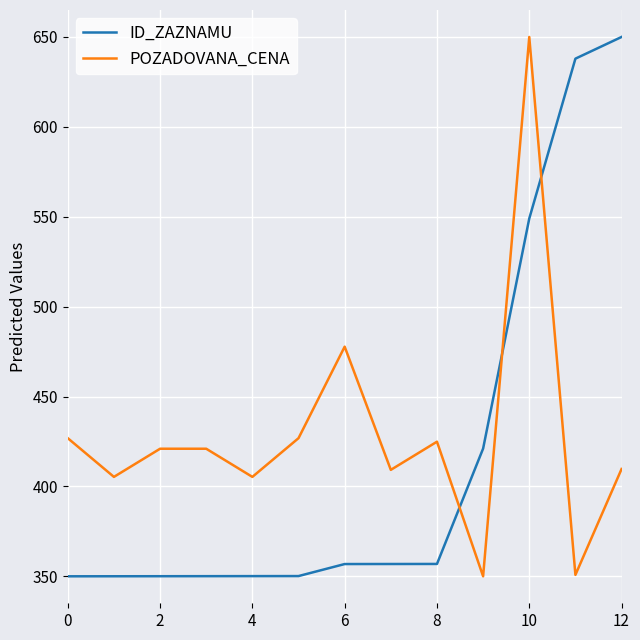

What is the difference between the second highest and minimum values in the ID_ZAZNAMU series?

287.9